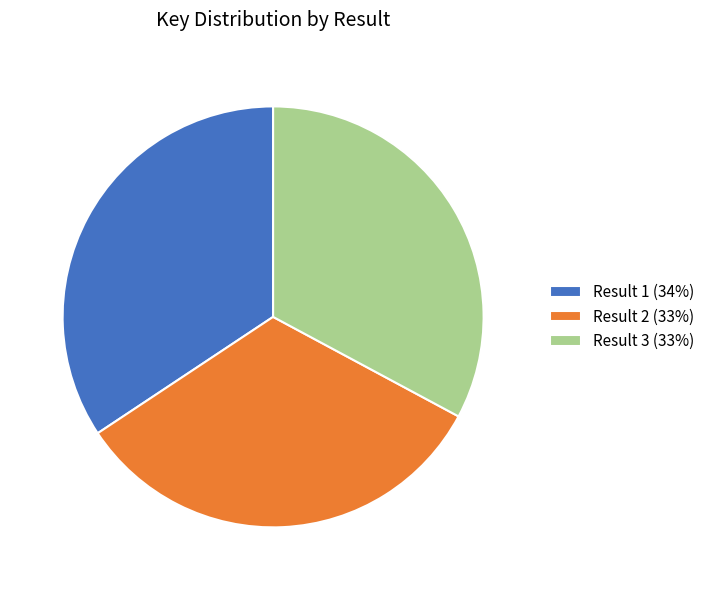

Do Result 1 (34%) and Result 3 (33%) together represent more than half of the pie?

Yes